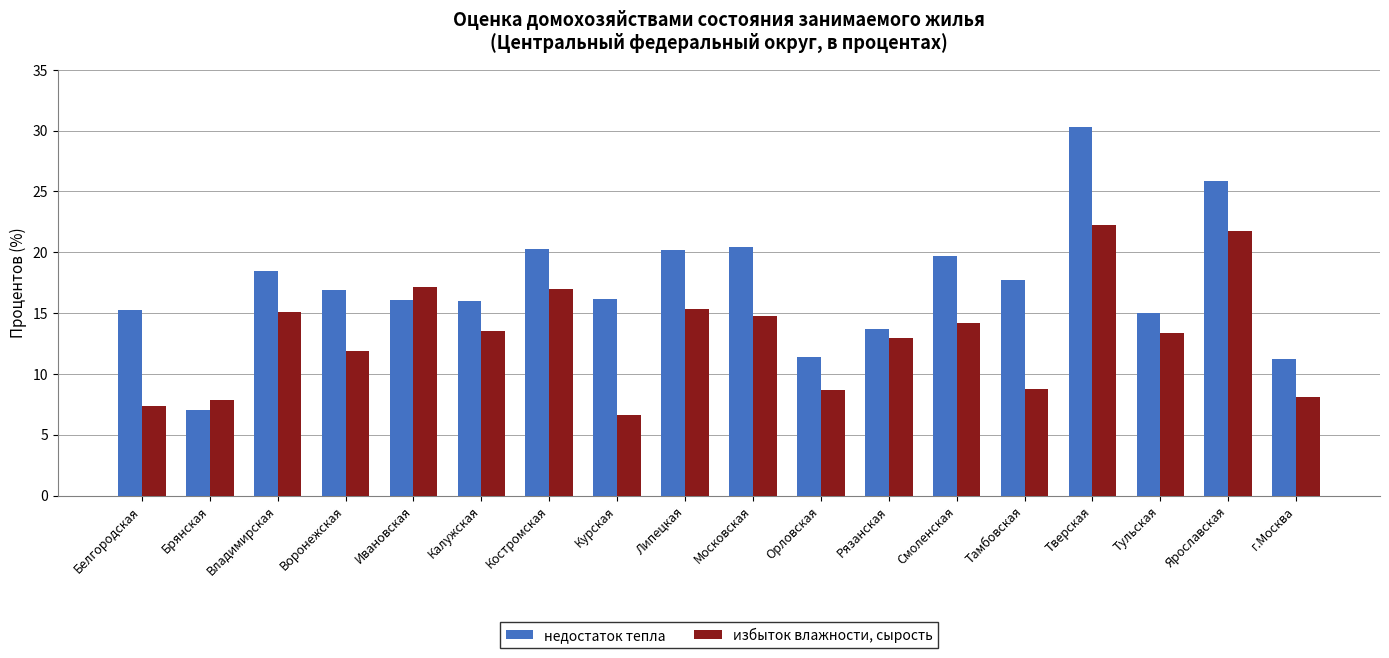

Which label corresponds to the largest value in the chart?

Тверская